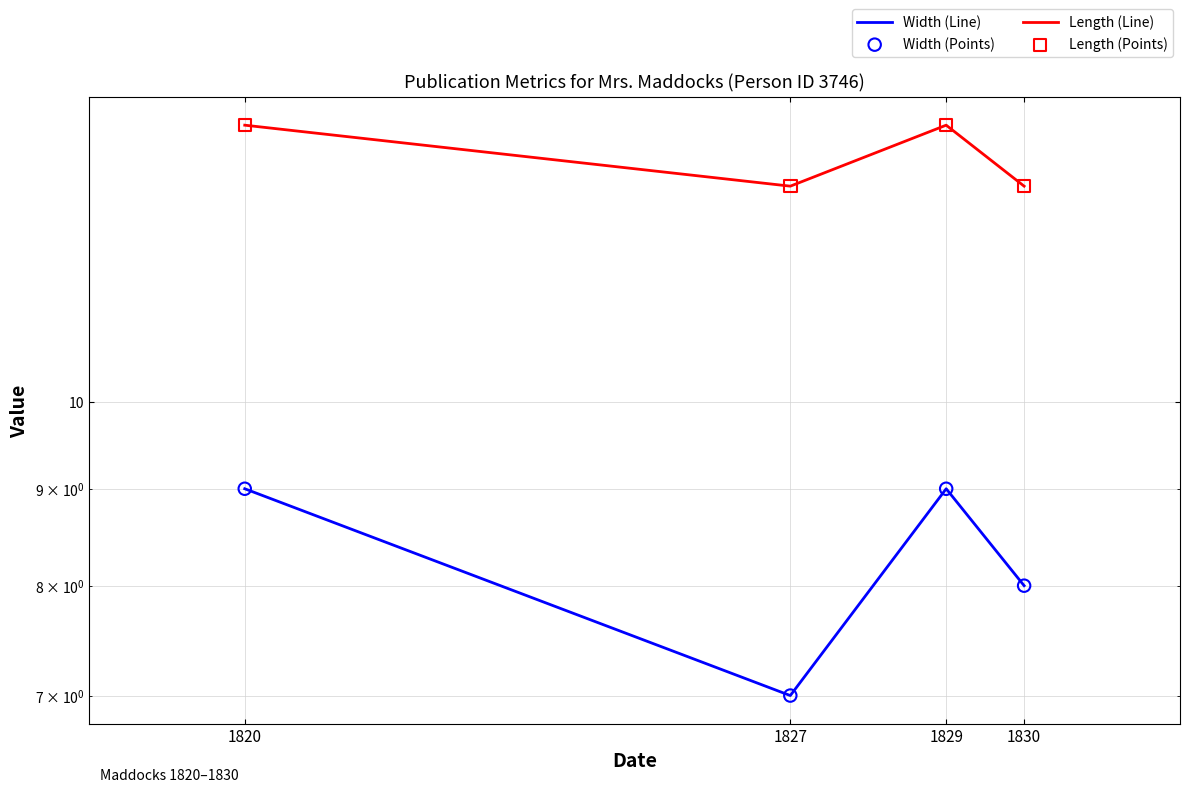

What is the total value across all series at 1830?

42